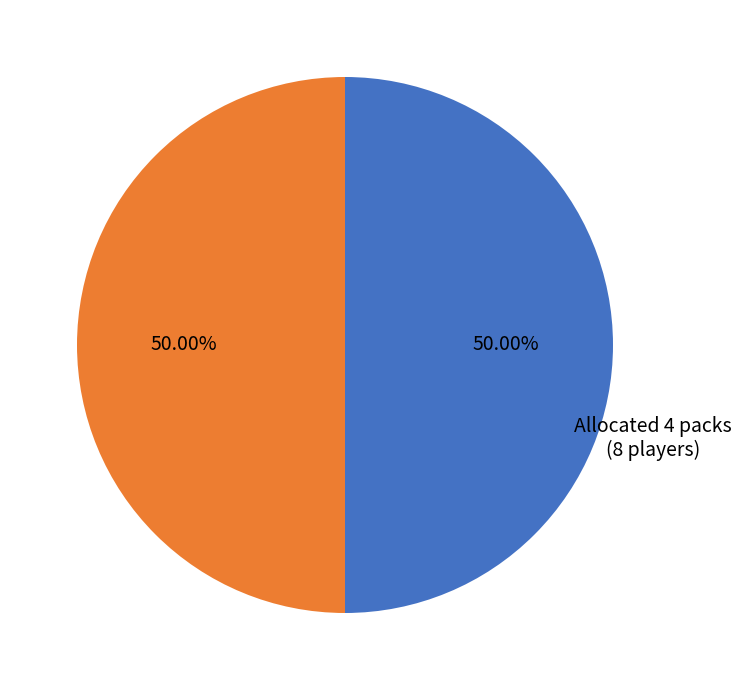

Combined, do Allocated 4 packs and Allocated 3 packs account for over 50%?

Yes